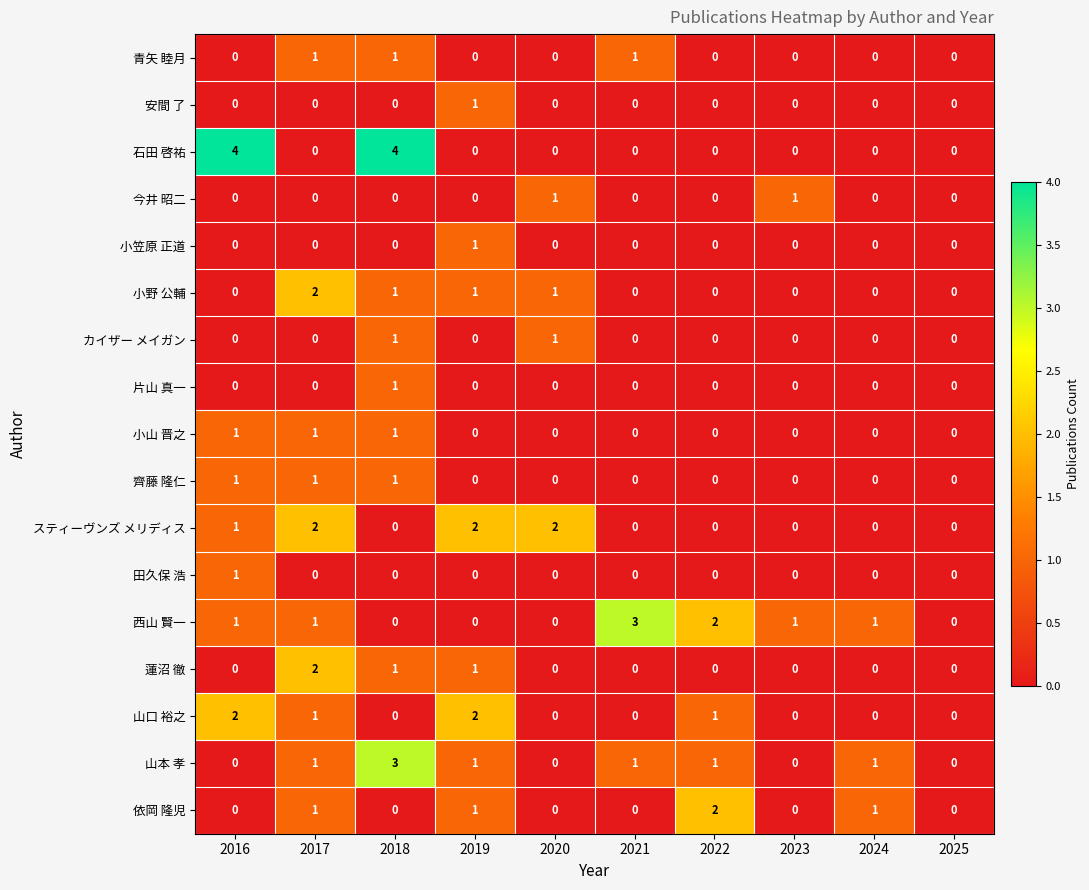

What is the maximum value shown in the chart?

4